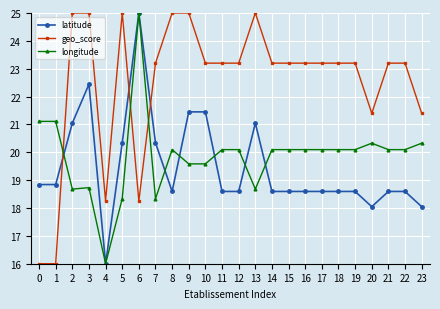

True or false: geo_score and longitude cross at least once.

True